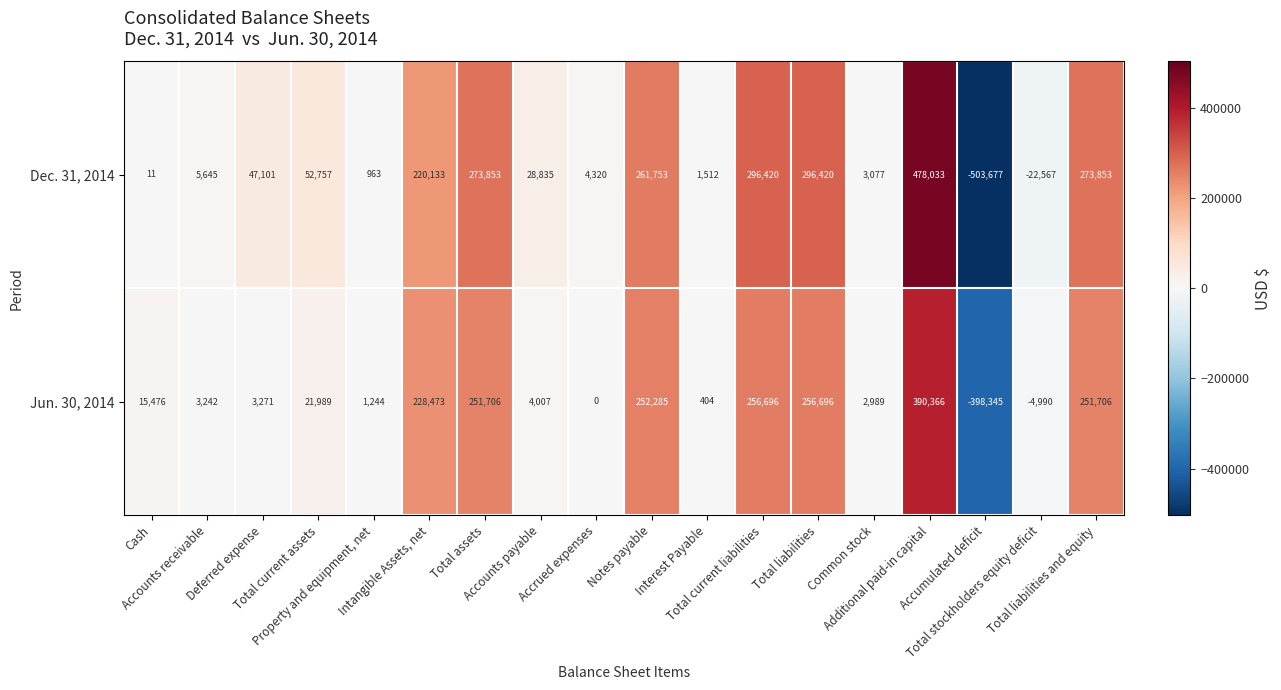

What is the greatest value displayed?

478033